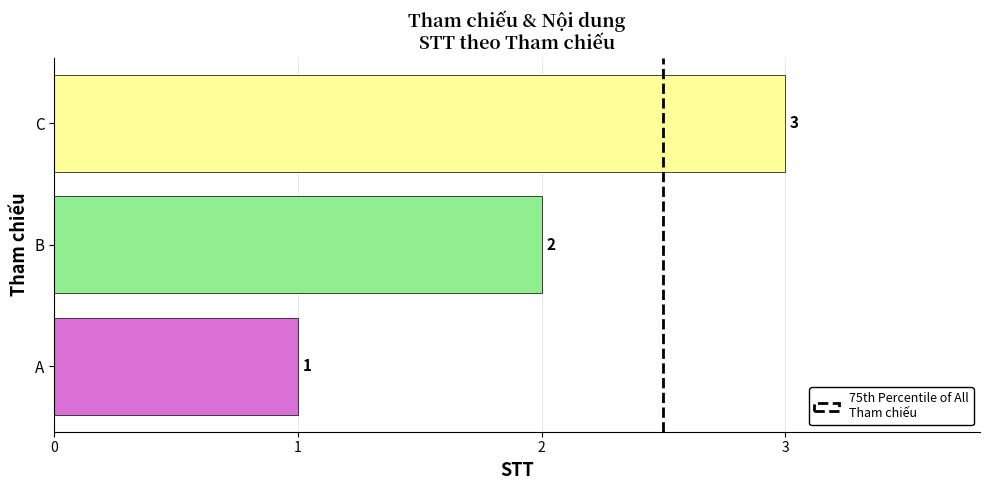

How many values are between 1 and 3?

3